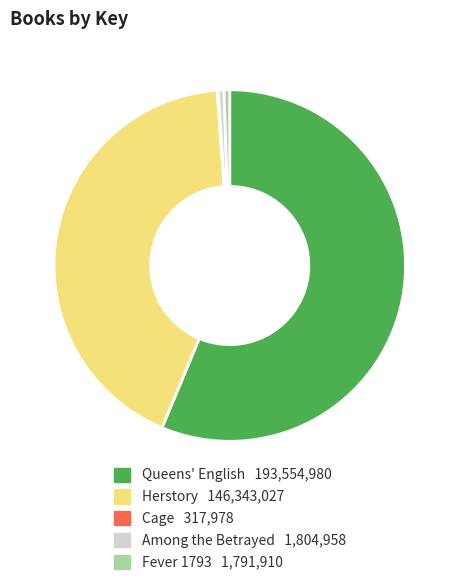

Which slice is the largest?

Queens' English